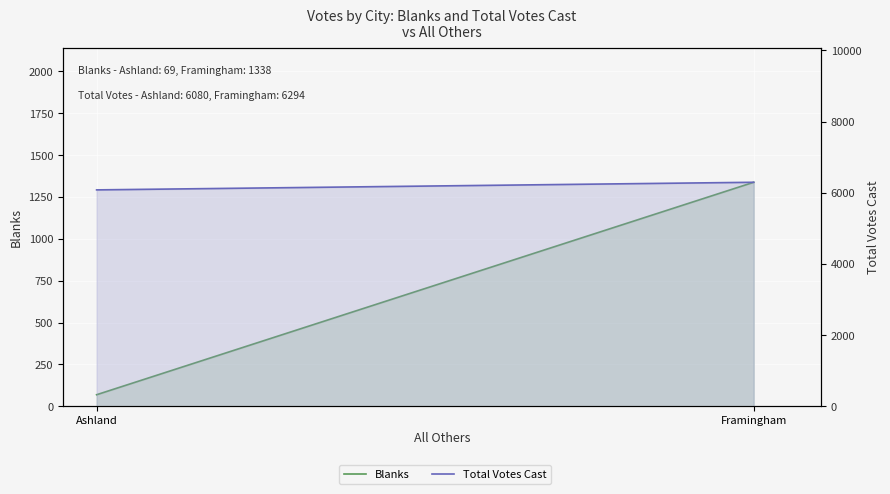

What is the label of the 1st point from the right?

Framingham